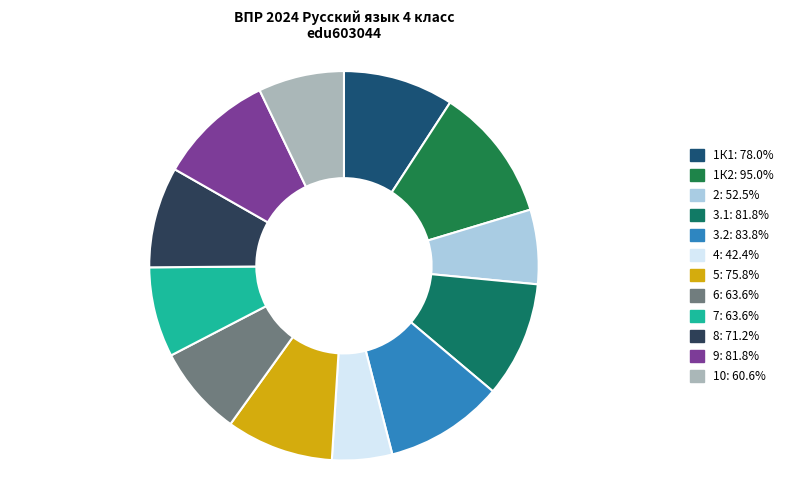

To the nearest percent, what is the difference between the 5 and 7 slice percentages?

1%